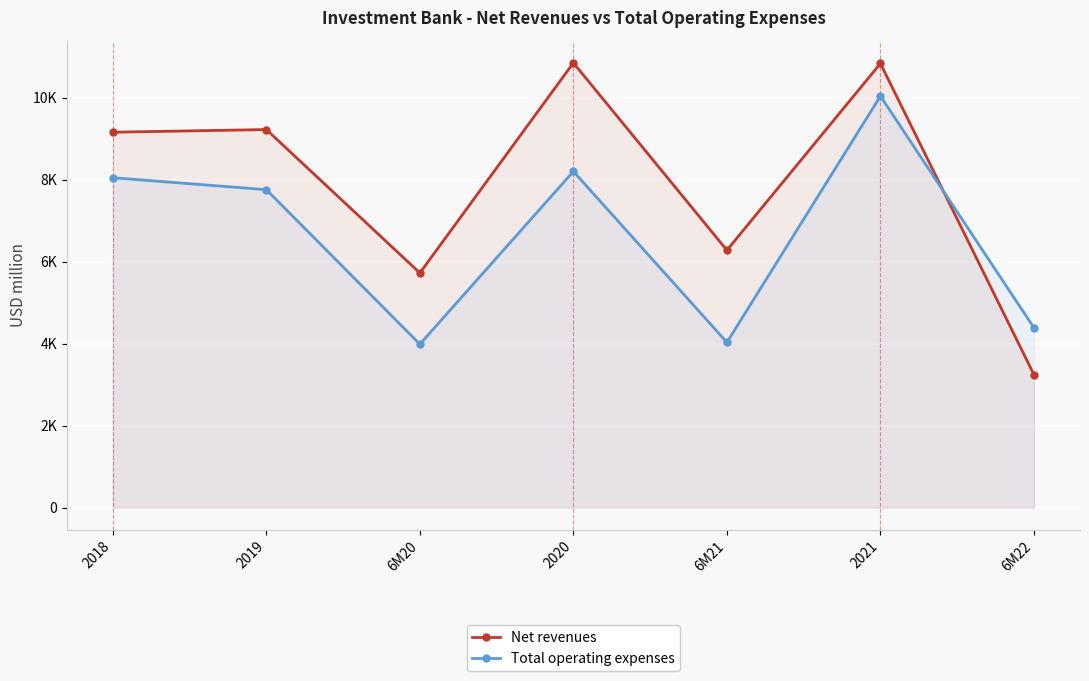

Reading right to left, list all the values displayed in this chart.

Net revenues: 6M22=3246	2021=10836	6M21=6280	2020=10851	6M20=5726	2019=9224	2018=9159
Total operating expenses: 6M22=4389	2021=10040	6M21=4033	2020=8203	6M20=3988	2019=7757	2018=8049